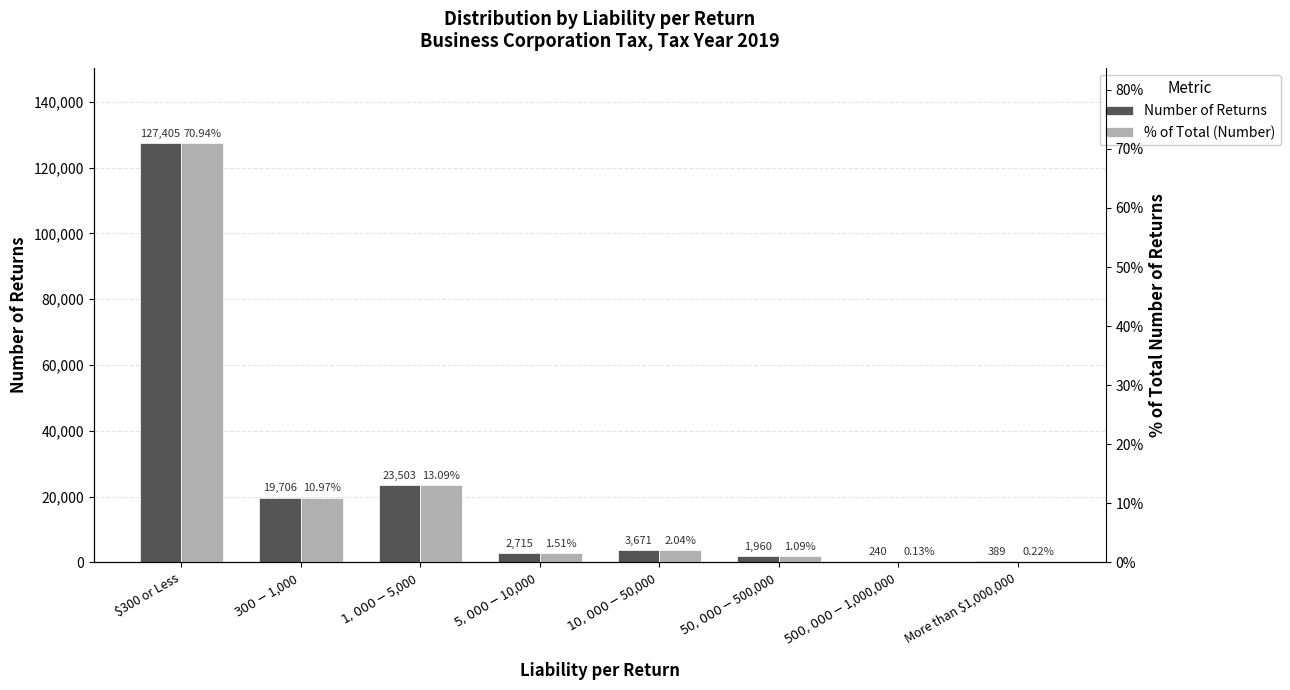

At which category is the sum across all series the highest?

$300 or Less